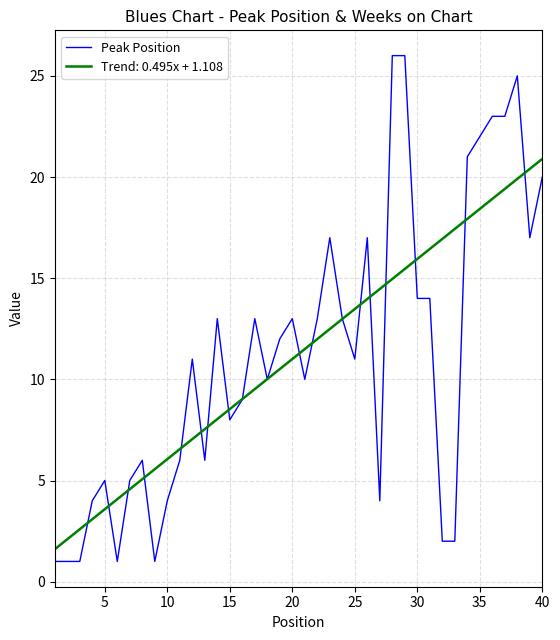

What is the minimum value for Peak Position?

1.0